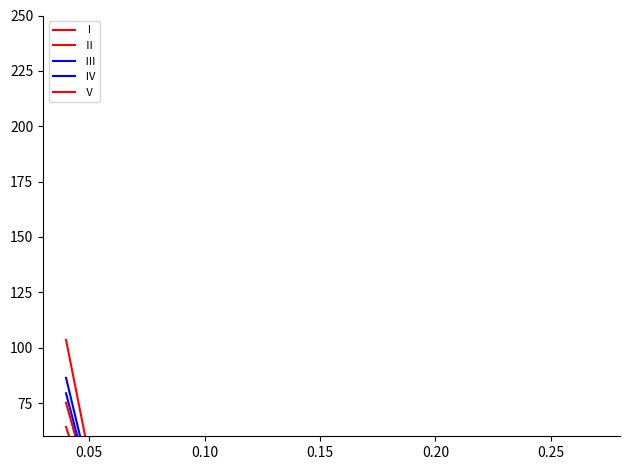

How many lines are shown in the chart?

5